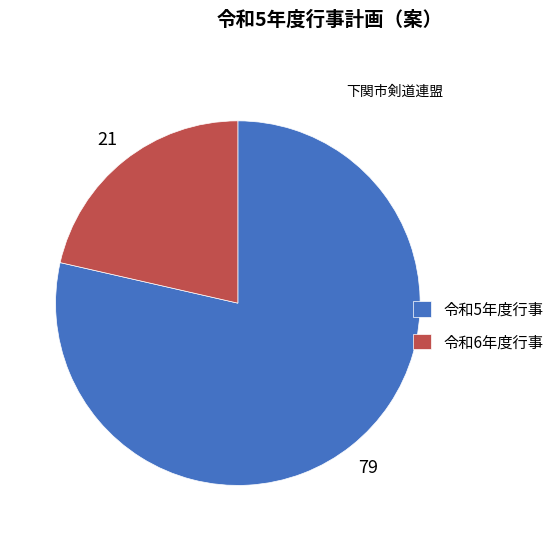

Which category accounts for the majority?

令和5年度行事